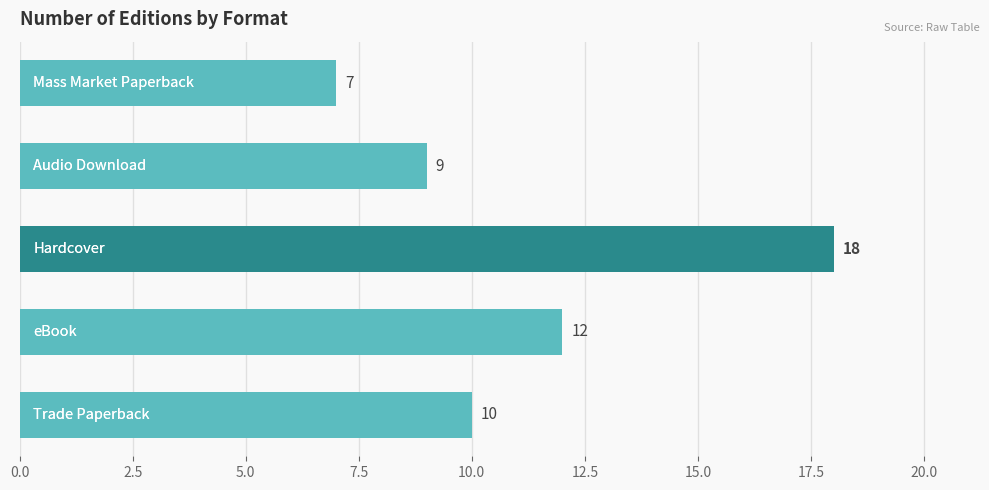

What is the sum of all values?

56